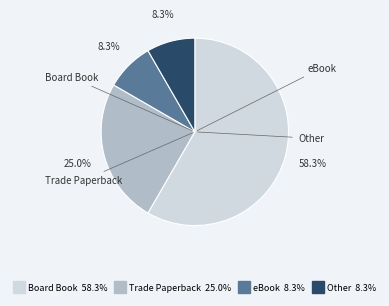

How many slices are in this pie chart?

4